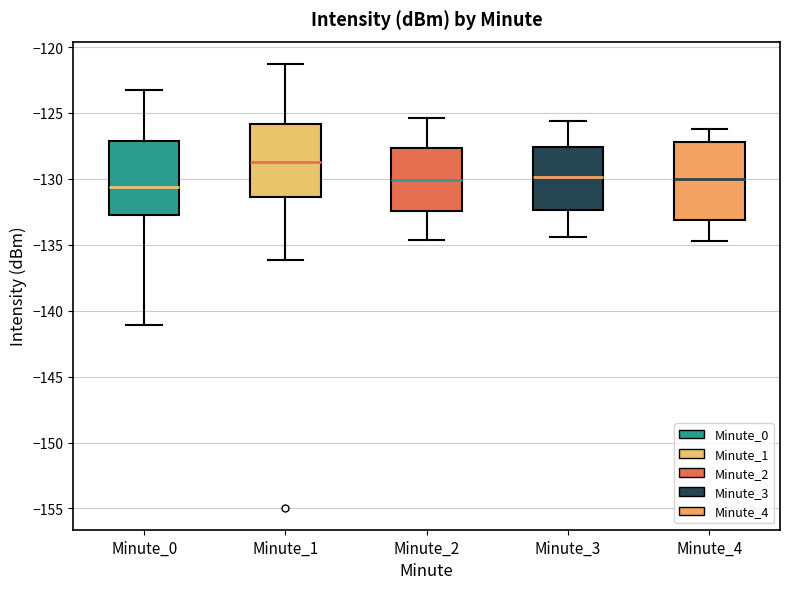

Reading left to right, read every box against the y-axis: the position of its median line, the range the box covers, and the ends of its whiskers. The values are not printed on the chart, so give them approximately, as read against the axis.

Minute_0: median -130.5, box -132.5 to -127.0, whiskers -141.0 to -123.5
Minute_1: median -128.5, box -131.5 to -126.0, whiskers -136.0 to -121.5
Minute_2: median -130.0, box -132.5 to -127.5, whiskers -134.5 to -125.5
Minute_3: median -130.0, box -132.5 to -127.5, whiskers -134.5 to -125.5
Minute_4: median -130.0, box -133.0 to -127.0, whiskers -134.5 to -126.0